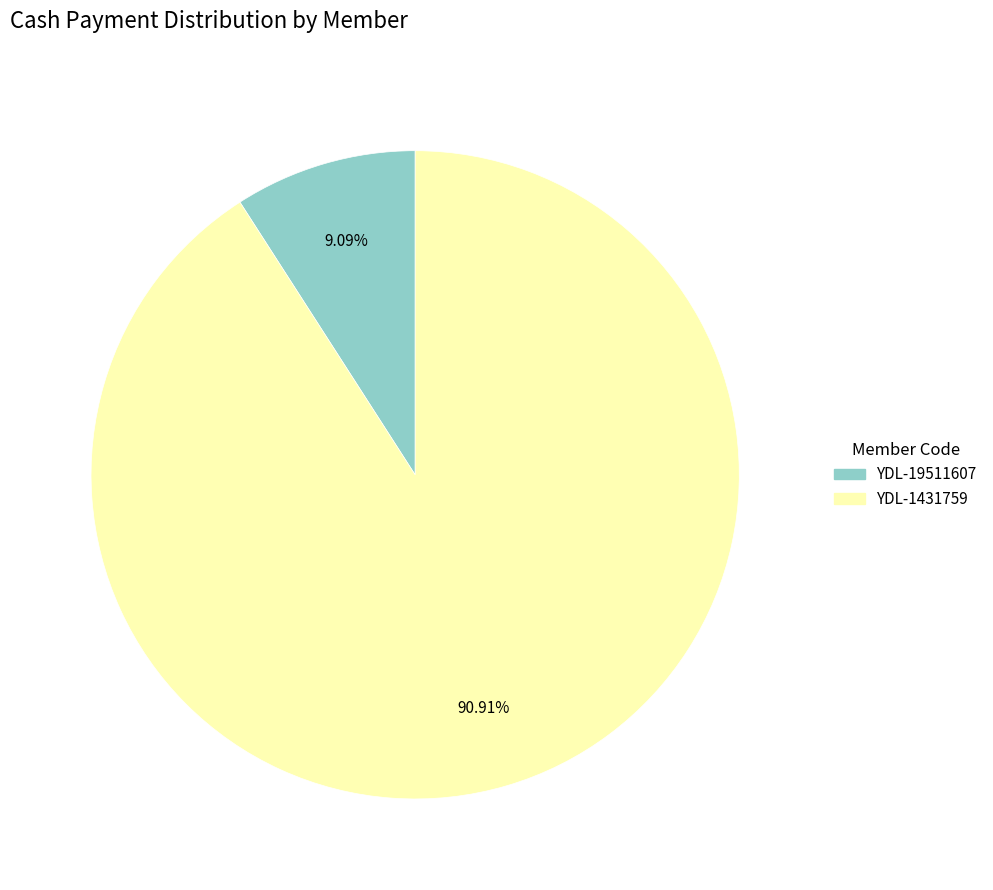

How many segments does this pie chart have?

2